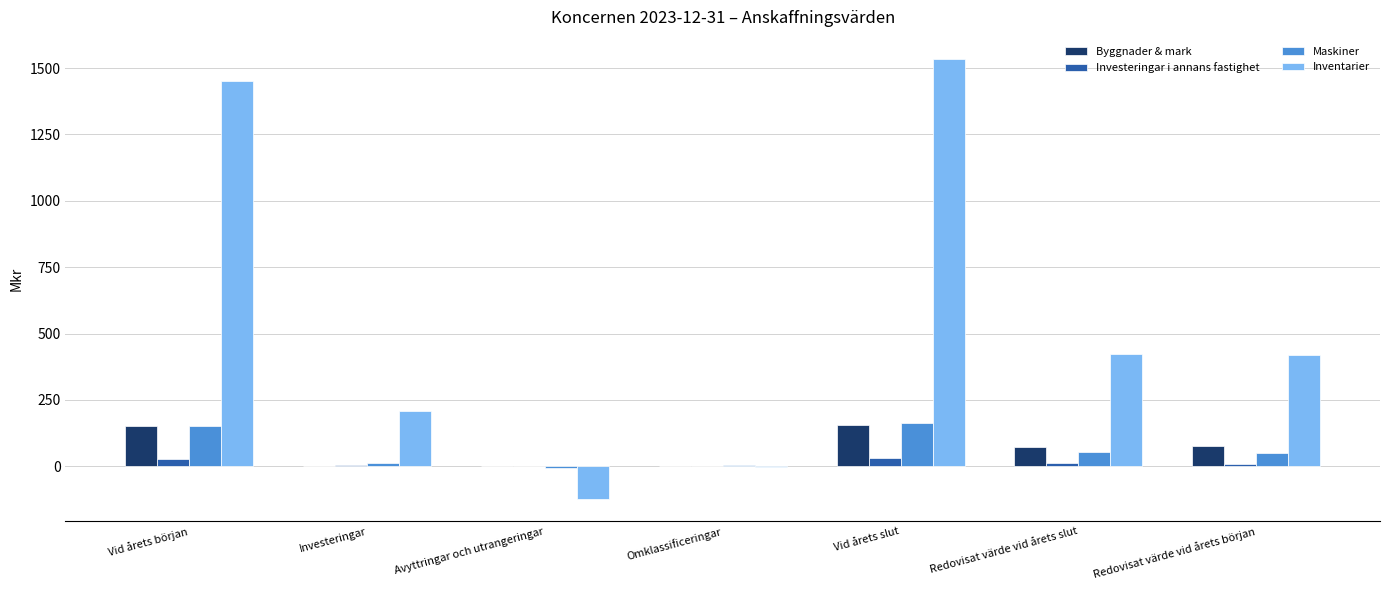

Does the chart contain stacked bars?

No